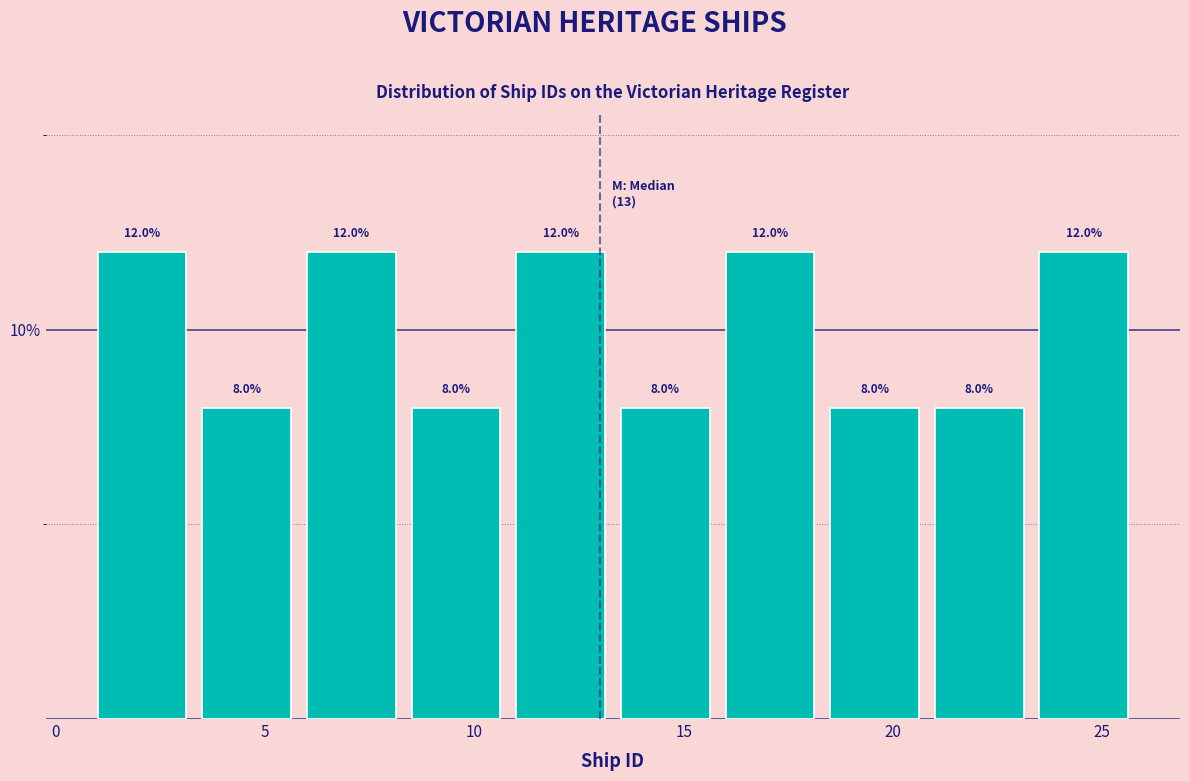

How tall is the bar that spans 11.0 to 13.5 on the x-axis?

12.0